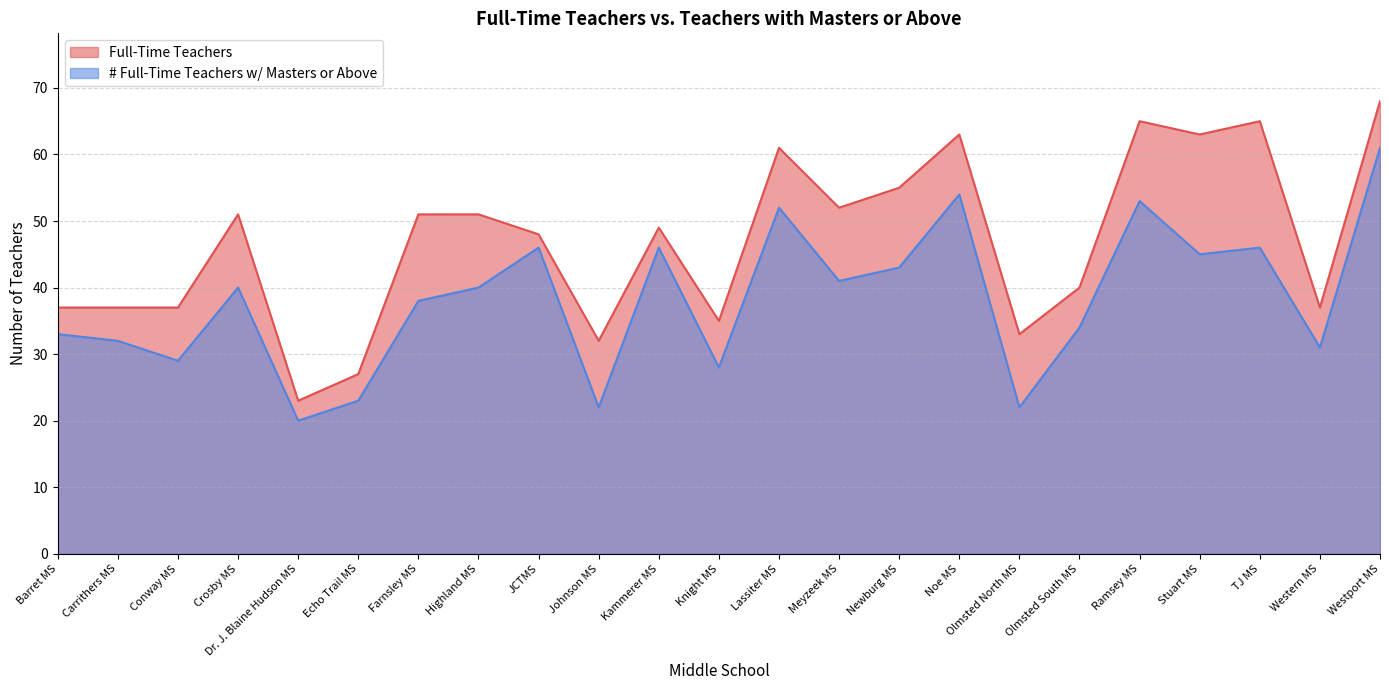

Which has a higher value, Ramsey MS or Johnson MS?

Ramsey MS